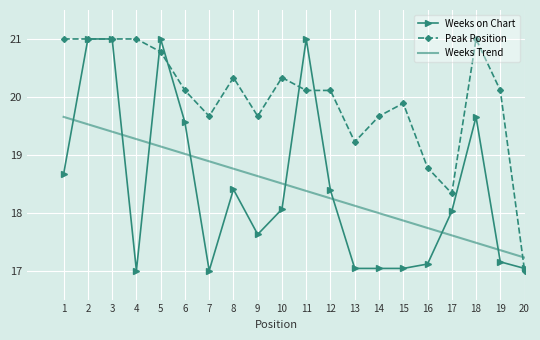

How many distinct data groups are displayed?

3